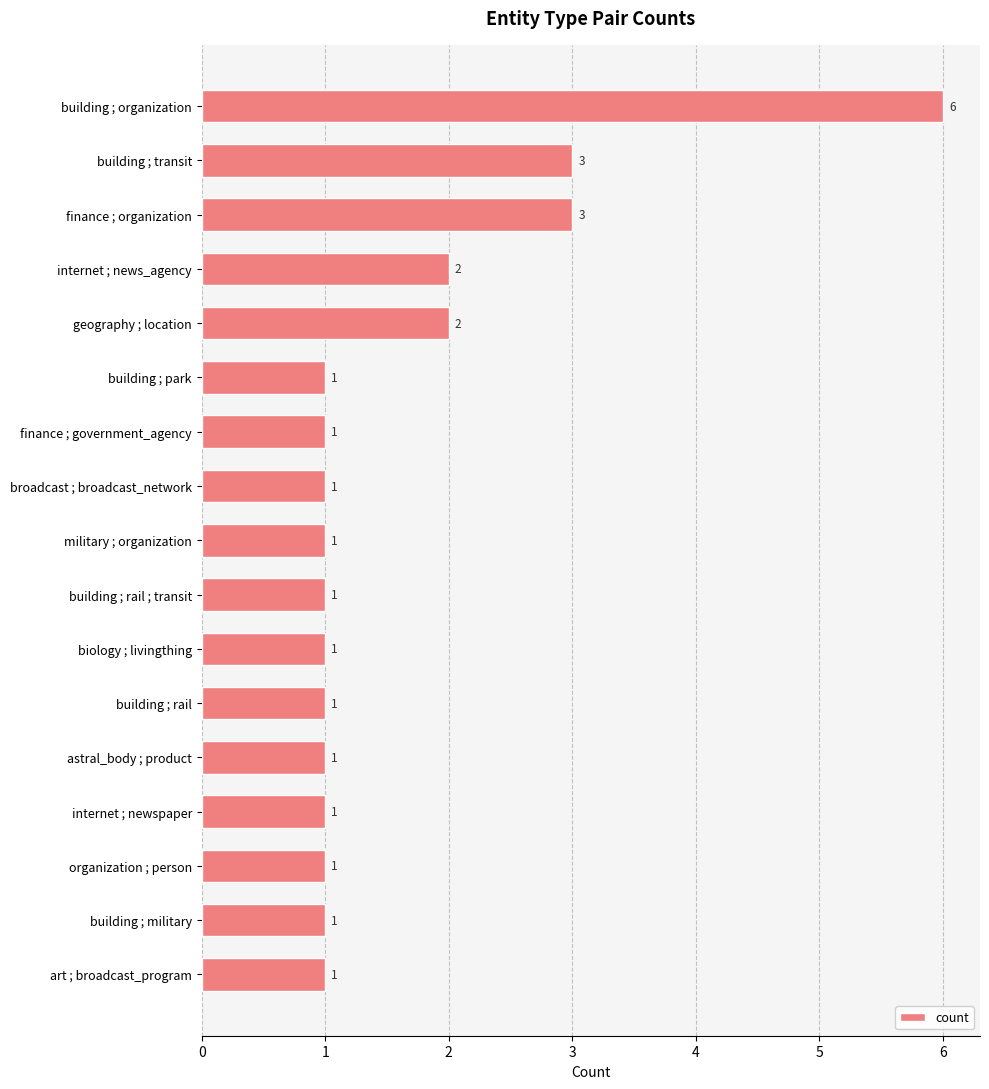

Approximately how many times larger is the value at finance ; government_agency compared to internet ; news_agency?

0.5